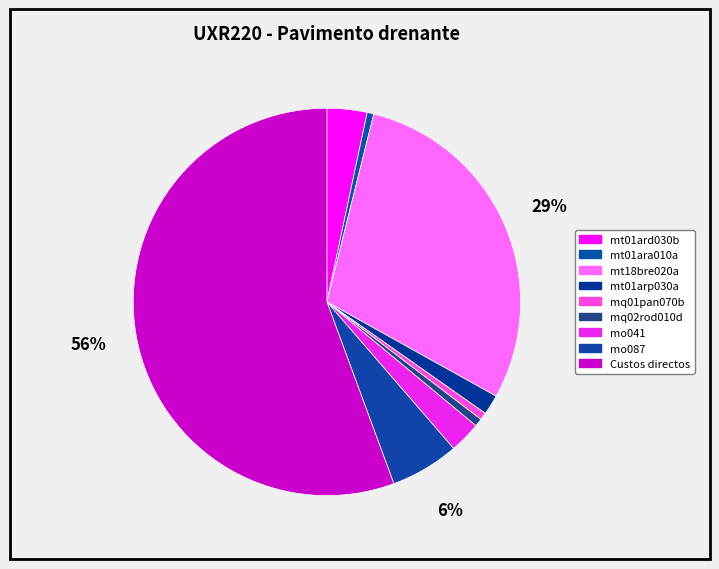

How many segments does this pie chart have?

9